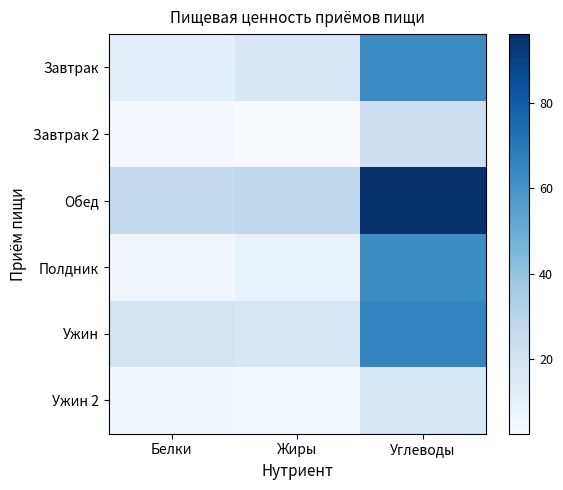

Reading right to left, what are all the values shown in this chart?

Завтрак: Углеводы=62.9	Жиры=16.9	Белки=10.9
Завтрак 2: Углеводы=22.3	Жиры=2.4	Белки=3.4
Обед: Углеводы=96.2	Жиры=28.1	Белки=26.4
Полдник: Углеводы=62.8	Жиры=9.0	Белки=5.5
Ужин: Углеводы=65.7	Жиры=17.2	Белки=18.7
Ужин 2: Углеводы=17.4	Жиры=4.8	Белки=6.0